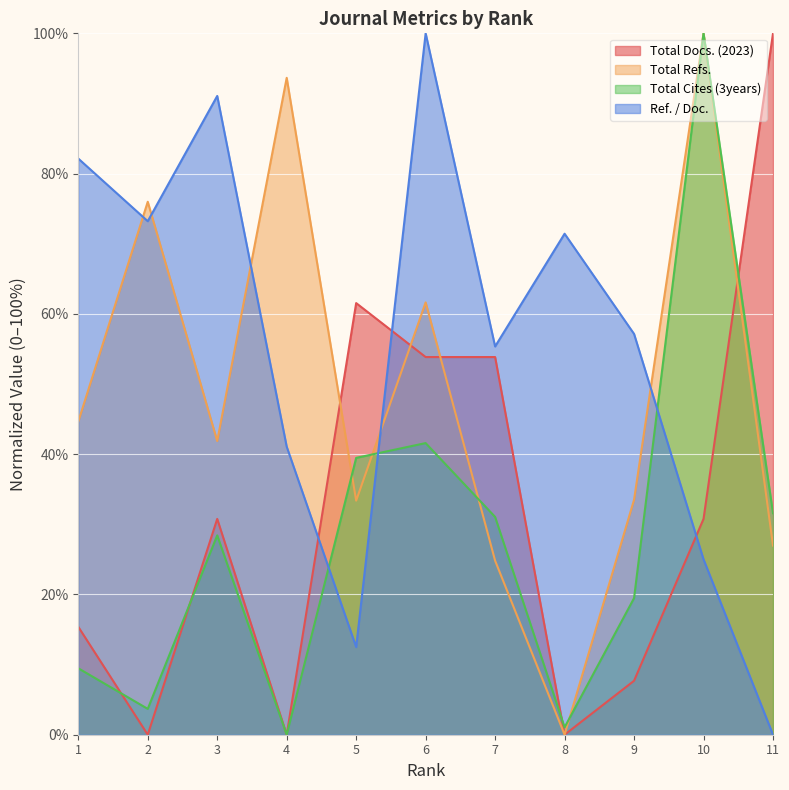

True or false: Total Cites (3years) and Total Refs. intersect in this chart.

True